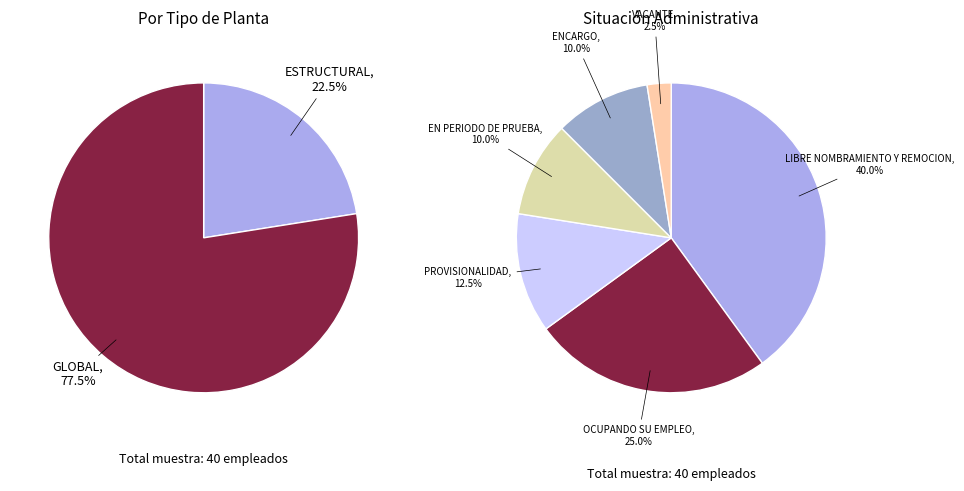

What percentage is the GLOBAL slice, to the nearest percent?

78%